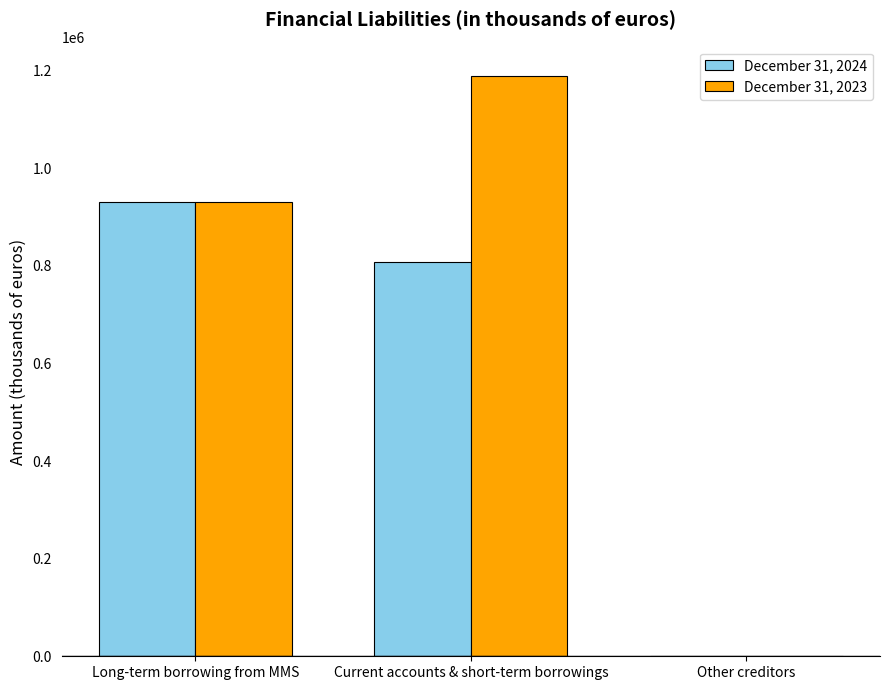

Where does the December 31, 2024 series first go above 807858?

Long-term borrowing from MMS